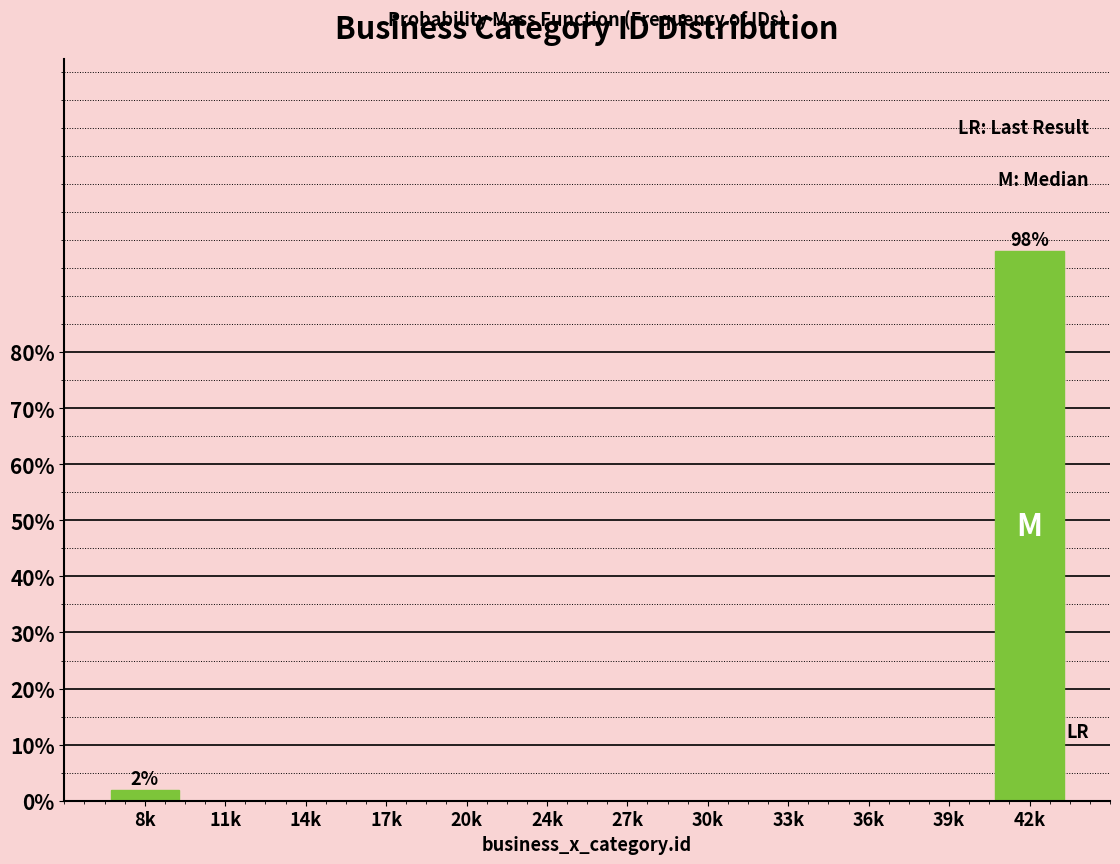

Reading left to right, transcribe all the data shown in this chart.

8k=2	11k=0	14k=0	17k=0	20k=0	24k=0	27k=0	30k=0	33k=0	36k=0	39k=0	42k=98